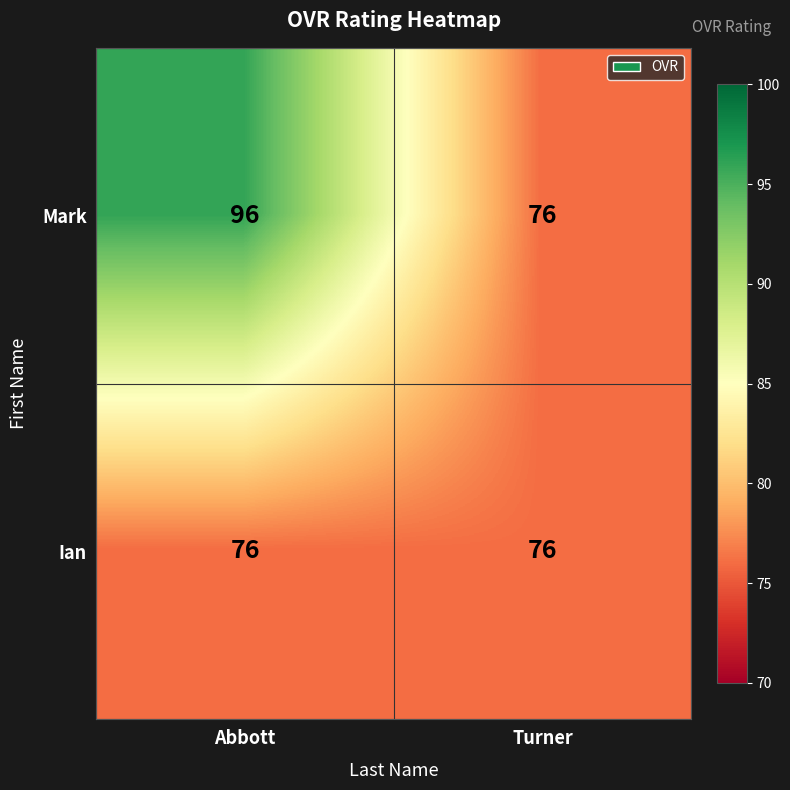

What is the highest value of the Ian series?

76